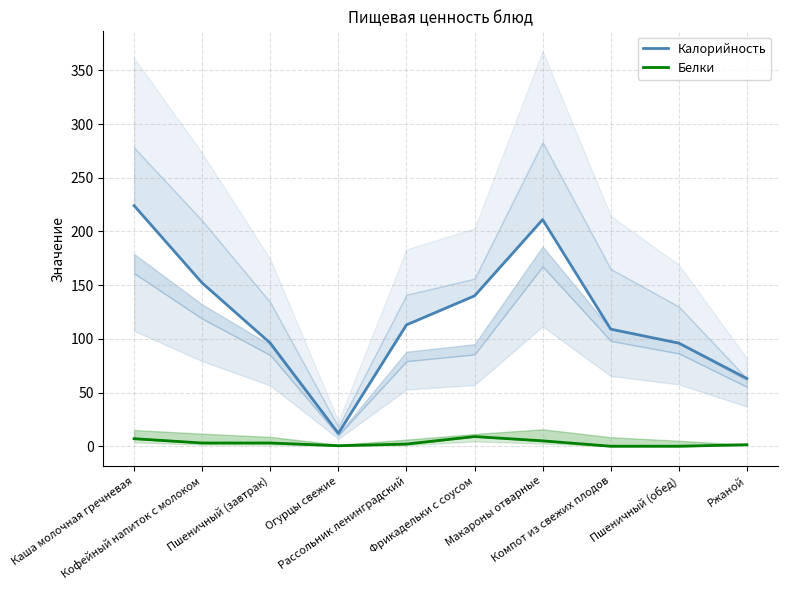

Reading right to left, transcribe all the data shown in this chart.

Калорийность: Ржаной=63.0	Пшеничный (обед)=96.0	Компот из свежих плодов=109.0	Макароны отварные=211.0	Фрикадельки с соусом=140.0	Рассольник ленинградский=113.0	Огурцы свежие=12.0	Пшеничный (завтрак)=96.0	Кофейный напиток с молоком=152.0	Каша молочная гречневая=224.0
Белки: Ржаной=1.4	Пшеничный (обед)=0.0	Компот из свежих плодов=0.0	Макароны отварные=5.0	Фрикадельки с соусом=9.0	Рассольник ленинградский=2.0	Огурцы свежие=0.5	Пшеничный (завтрак)=3.0	Кофейный напиток с молоком=3.0	Каша молочная гречневая=7.0